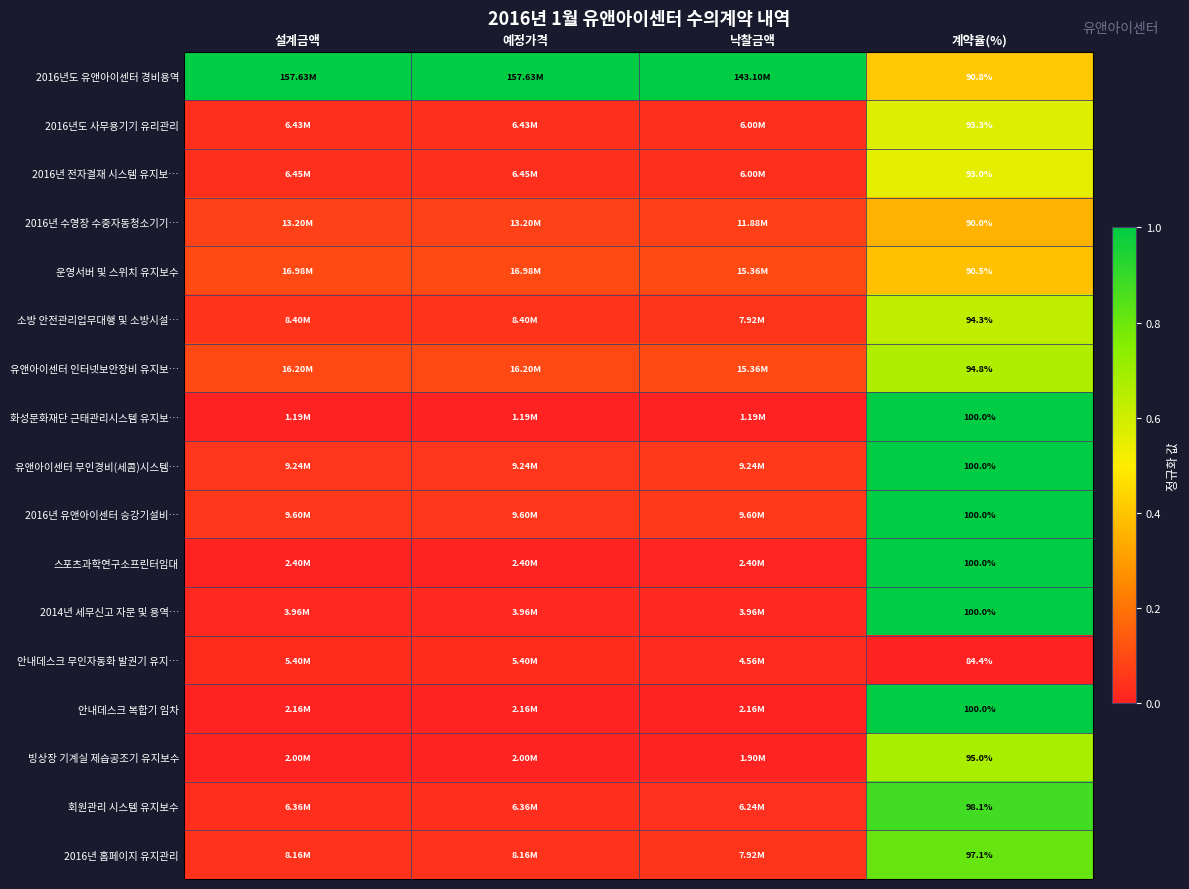

Which series has the largest total across all categories?

2016년도 유앤아이센터 경비용역